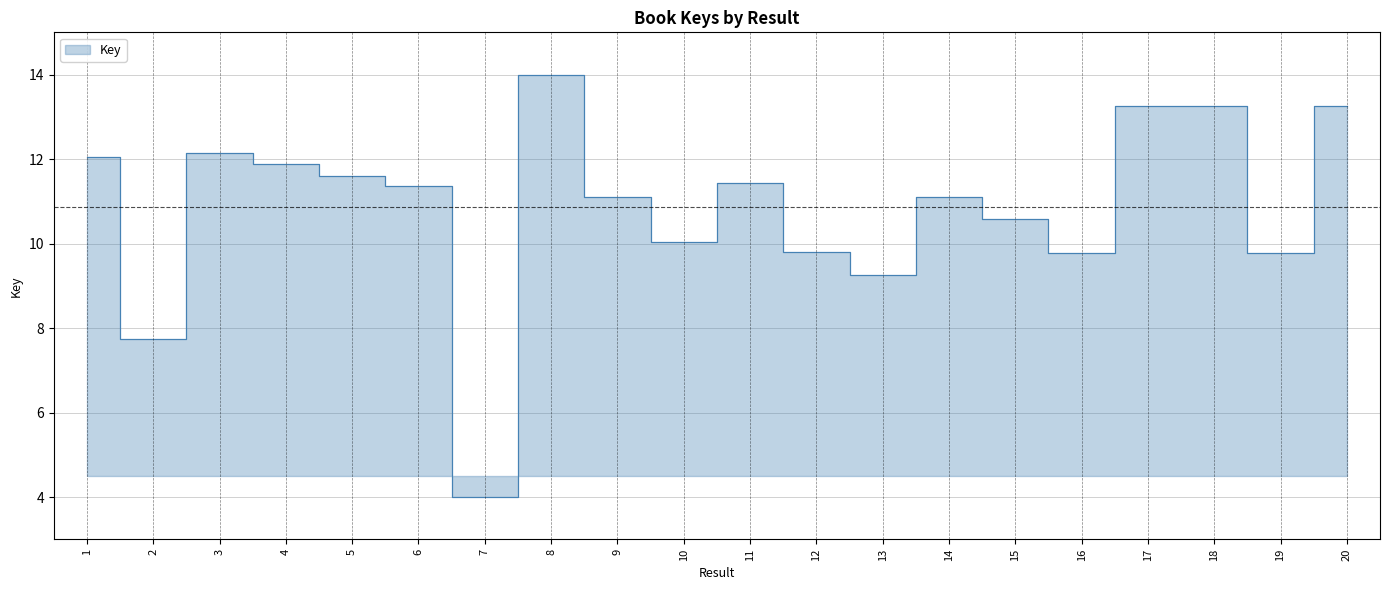

Reading left to right, list all the values displayed in this chart.

1=12.0	2=7.7	3=12.1	4=11.9	5=11.6	6=11.4	7=4.0	8=14.0	9=11.1	10=10.0	11=11.4	12=9.8	13=9.3	14=11.1	15=10.6	16=9.8	17=13.3	18=13.3	19=9.8	20=13.3